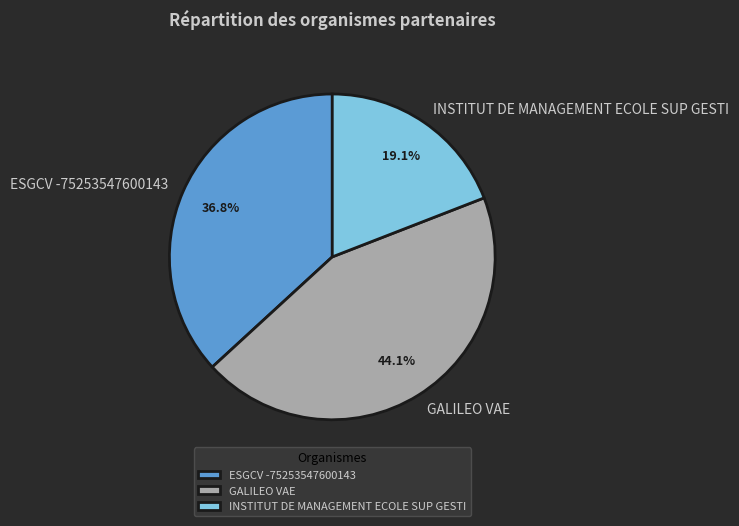

The ESGCV -75253547600143 slice represents 37% of the pie. True or false?

True